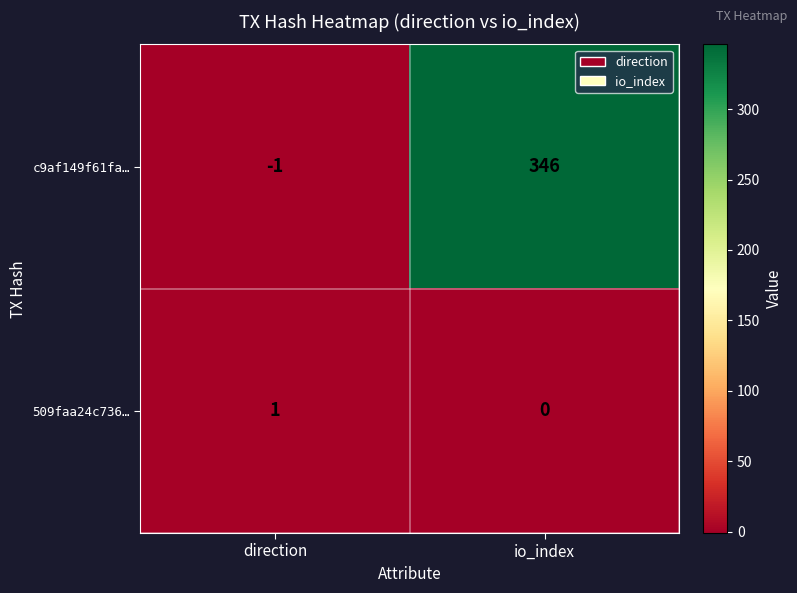

At which category is the sum across all series the highest?

io_index